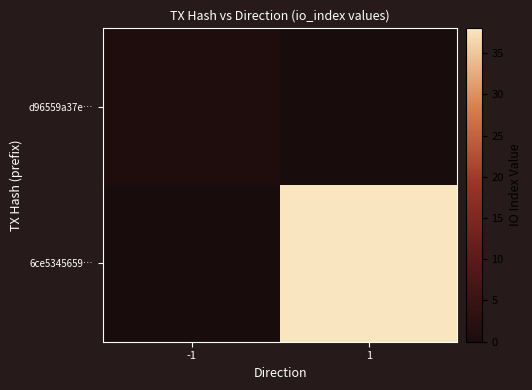

Which has a higher value, 1 or -1?

-1